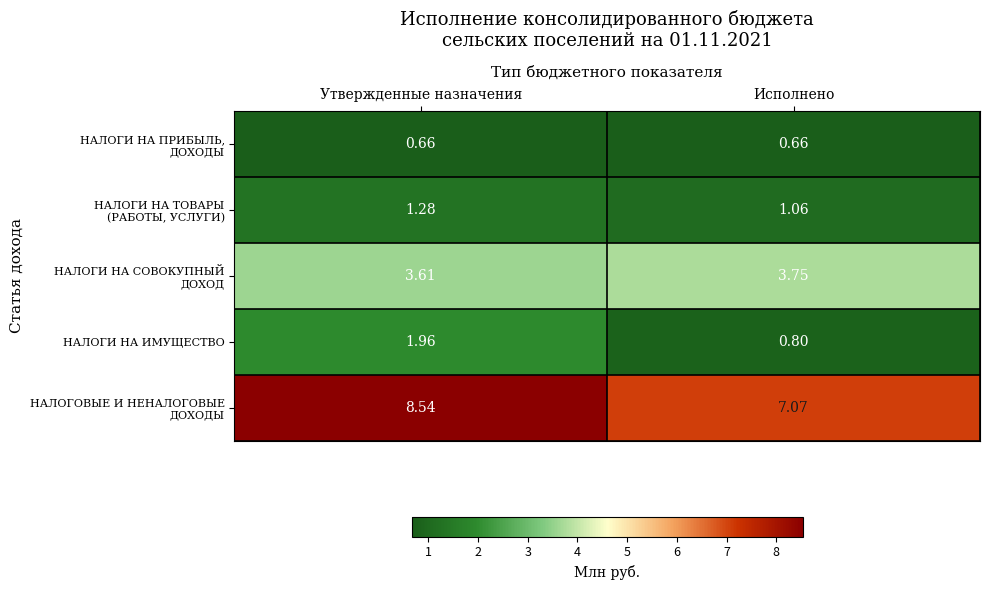

Where is НАЛОГИ НА ИМУЩЕСТВО nearest to the value 1?

Исполнено